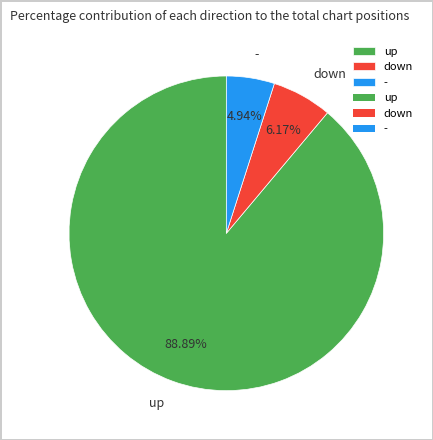

Count the number of slices in the pie.

3